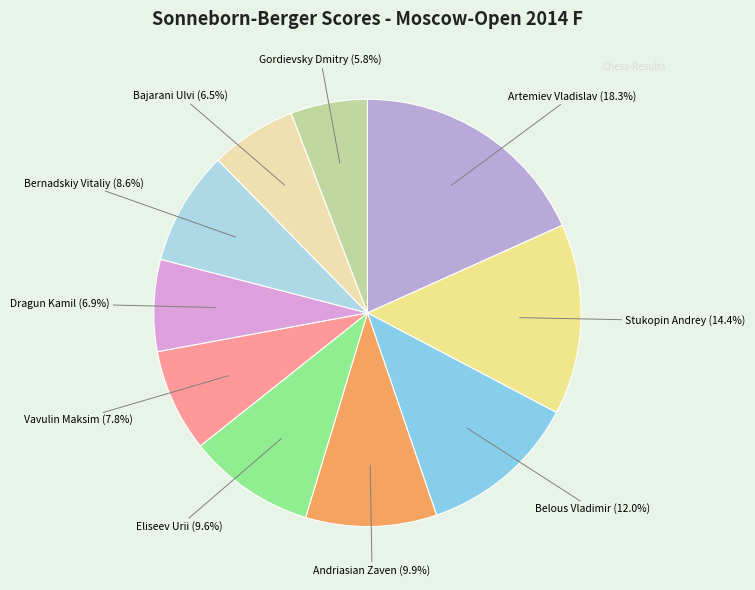

Is there a majority slice in this chart?

No